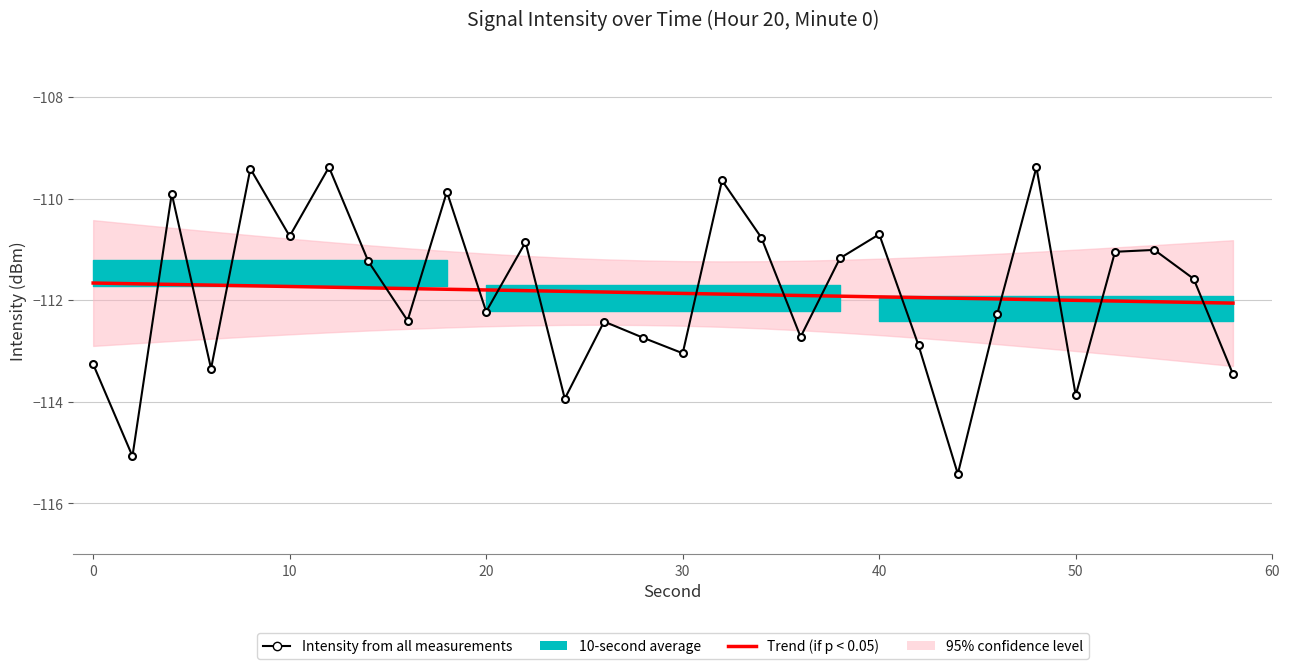

Which series has the widest spread of values?

Intensity from all measurements